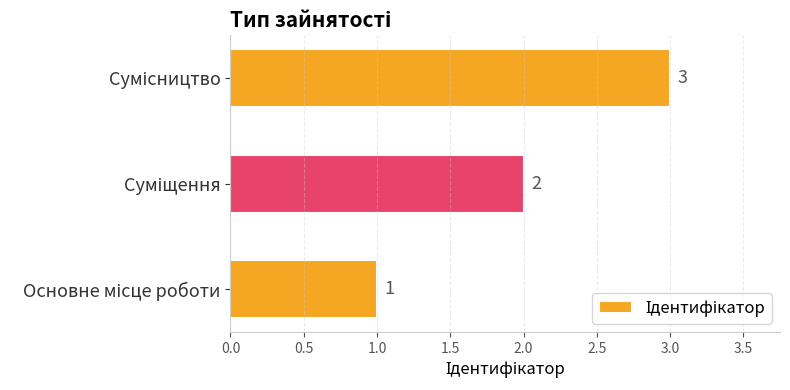

How many bars are there in total?

3